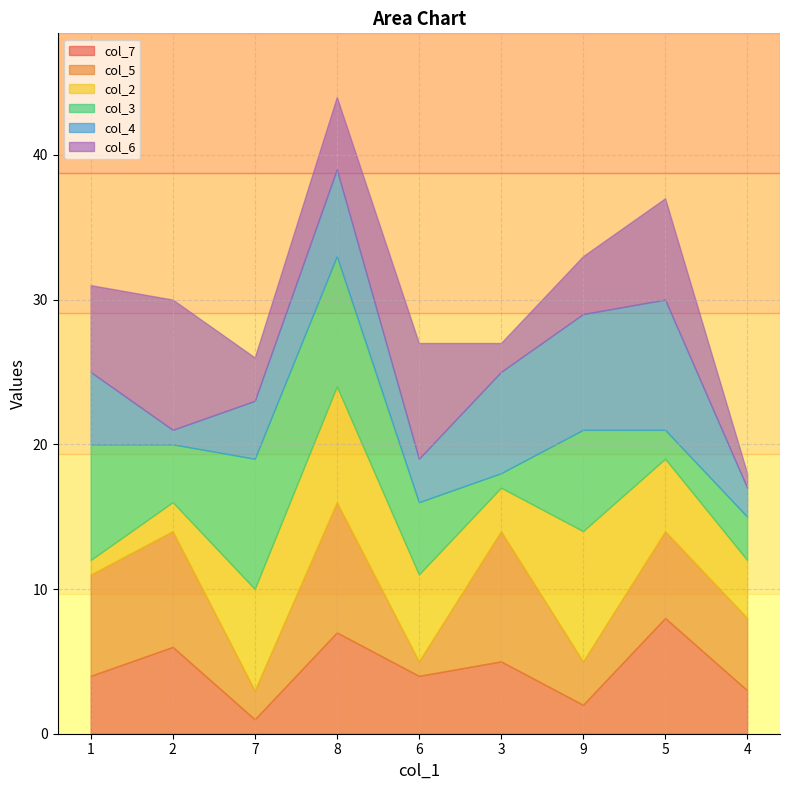

Between 1 and 2, which series saw the biggest shift?

col_3